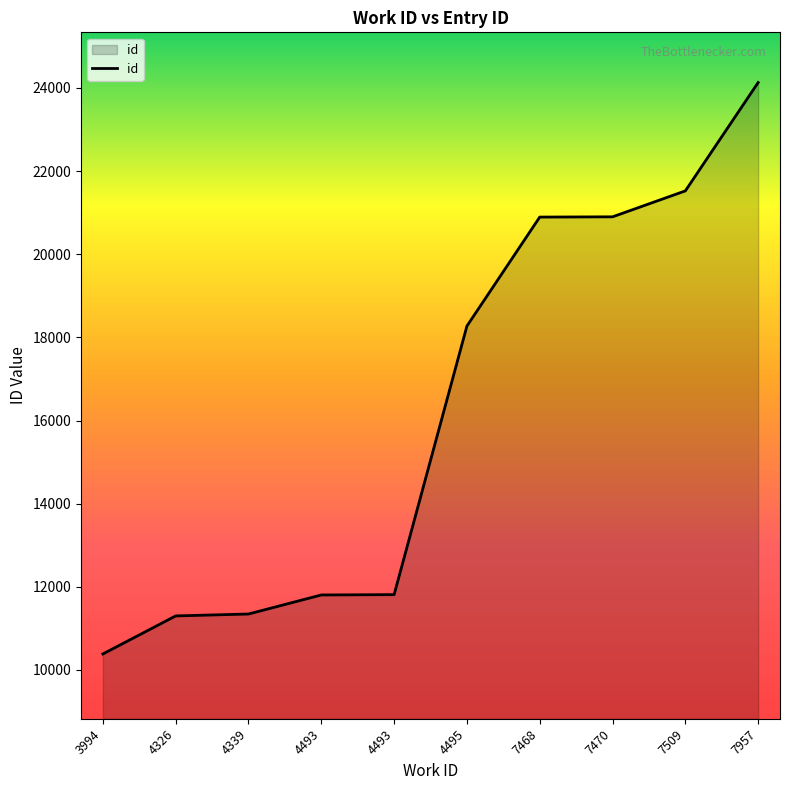

Reading left to right, what are all the values shown in this chart?

3994=10385	4326=11300	4339=11346	4493=11804	4493=11812	4495=18272	7468=20893	7470=20899	7509=21523	7957=24130